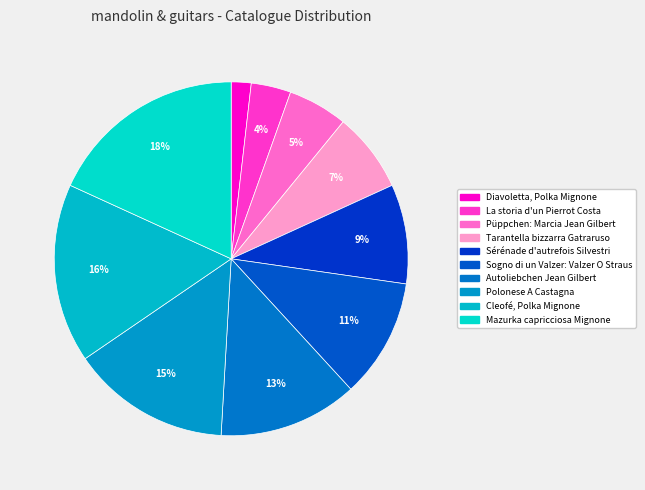

Count the number of slices in the pie.

10